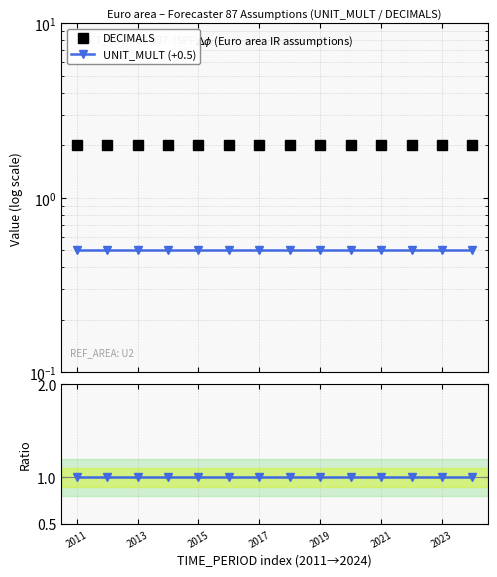

Rank the series by their maximum value, from lowest to highest.

UNIT_MULT (+0.5), Ratio to DECIMALS, DECIMALS